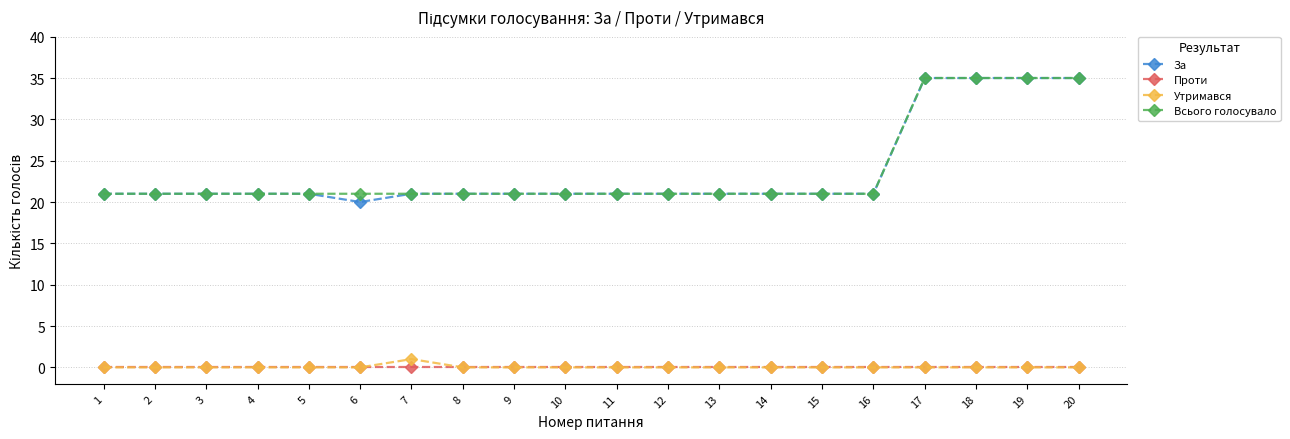

Reading left to right, list all the values displayed in this chart.

За: 21	21	21	21	21	20	21	21	21	21	21	21	21	21	21	21	35	35	35	35
Проти: 0	0	0	0	0	0	0	0	0	0	0	0	0	0	0	0	0	0	0	0
Утримався: 0	0	0	0	0	0	1	0	0	0	0	0	0	0	0	0	0	0	0	0
Всього голосувало: 21	21	21	21	21	21	21	21	21	21	21	21	21	21	21	21	35	35	35	35